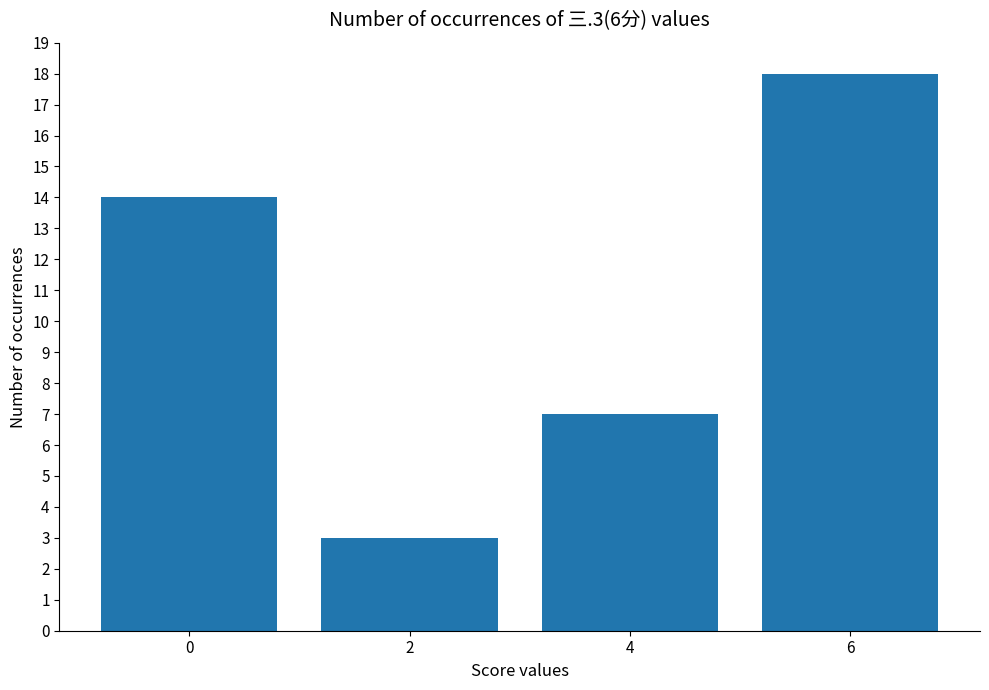

List the labels in order of value, smallest first.

2, 4, 0, 6